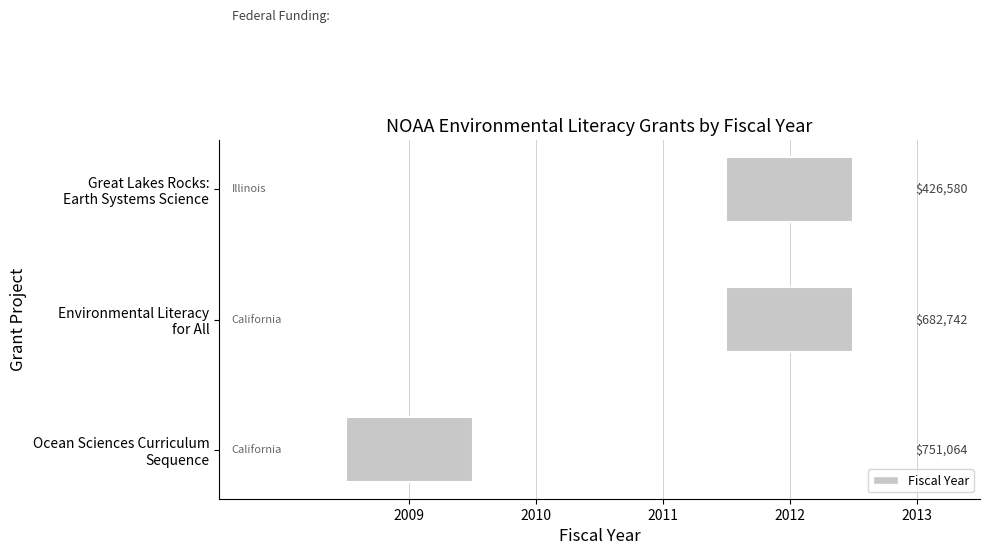

True or false: the data shows 2012 at Great Lakes Rocks:
Earth Systems Science.

True